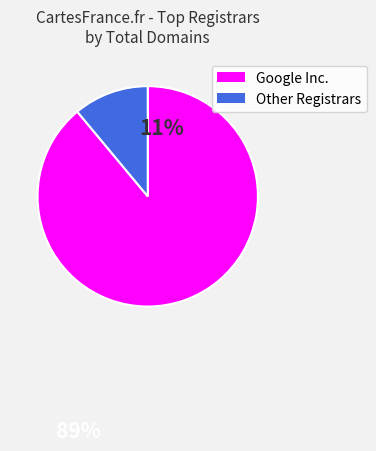

Is there any slice that represents more than half of the pie?

Yes